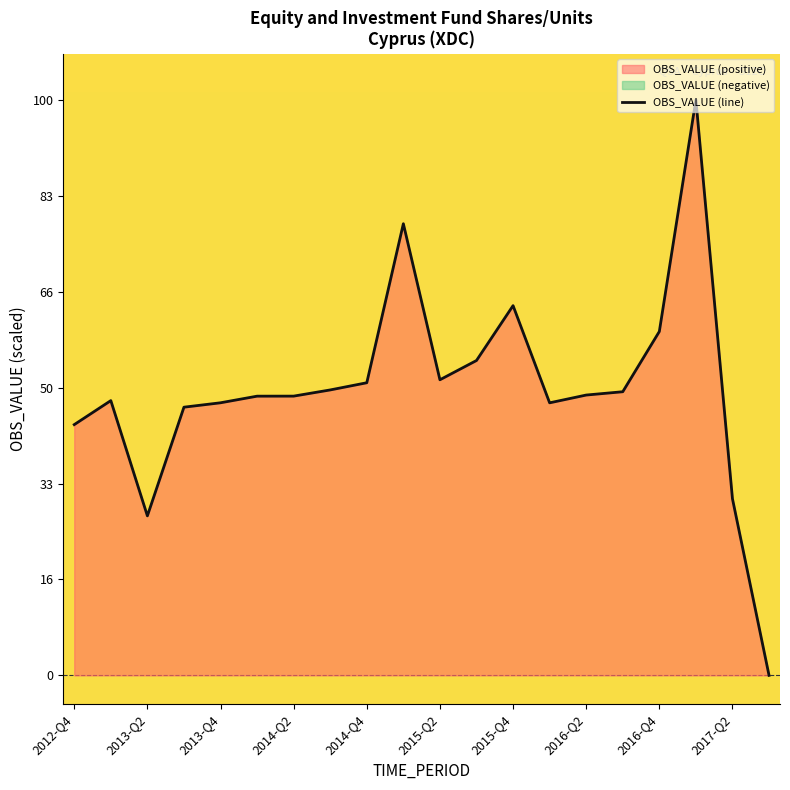

True or false: OBS_VALUE (line) has a value of 47.4 at 2013-Q4.

True